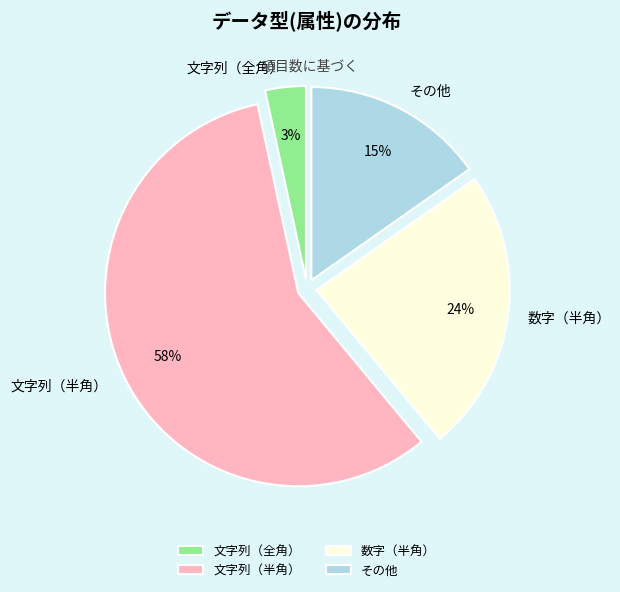

Rank the categories by value from highest to lowest.

文字列（半角）, 数字（半角）, その他, 文字列（全角）